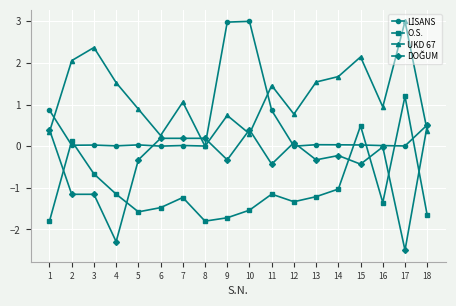

The value of UKD 67 at 8 is 1.6. True or false?

False